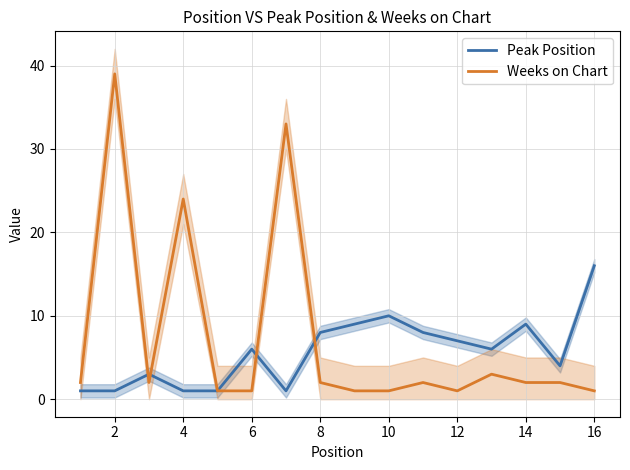

What is the sum of the Peak Position values at 2 and 10?

11